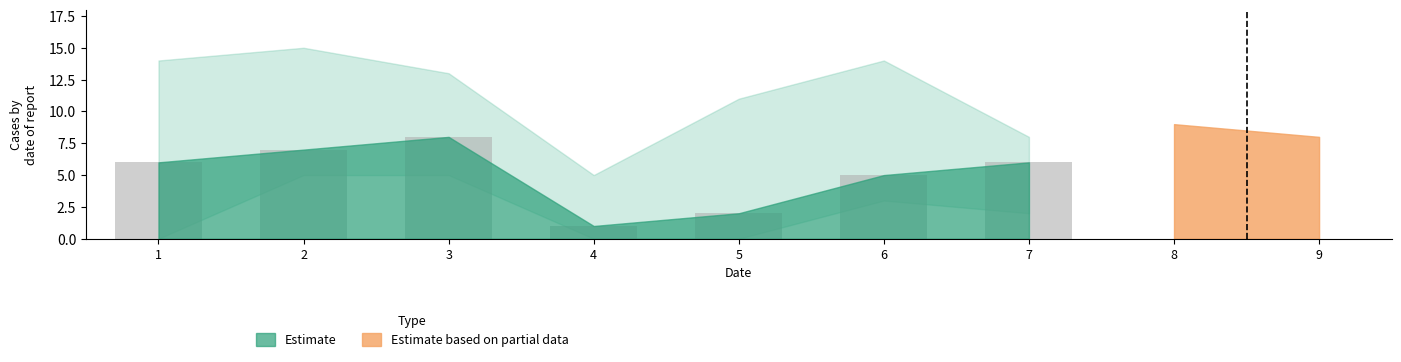

At which category does the chart reach its peak across all series?

3